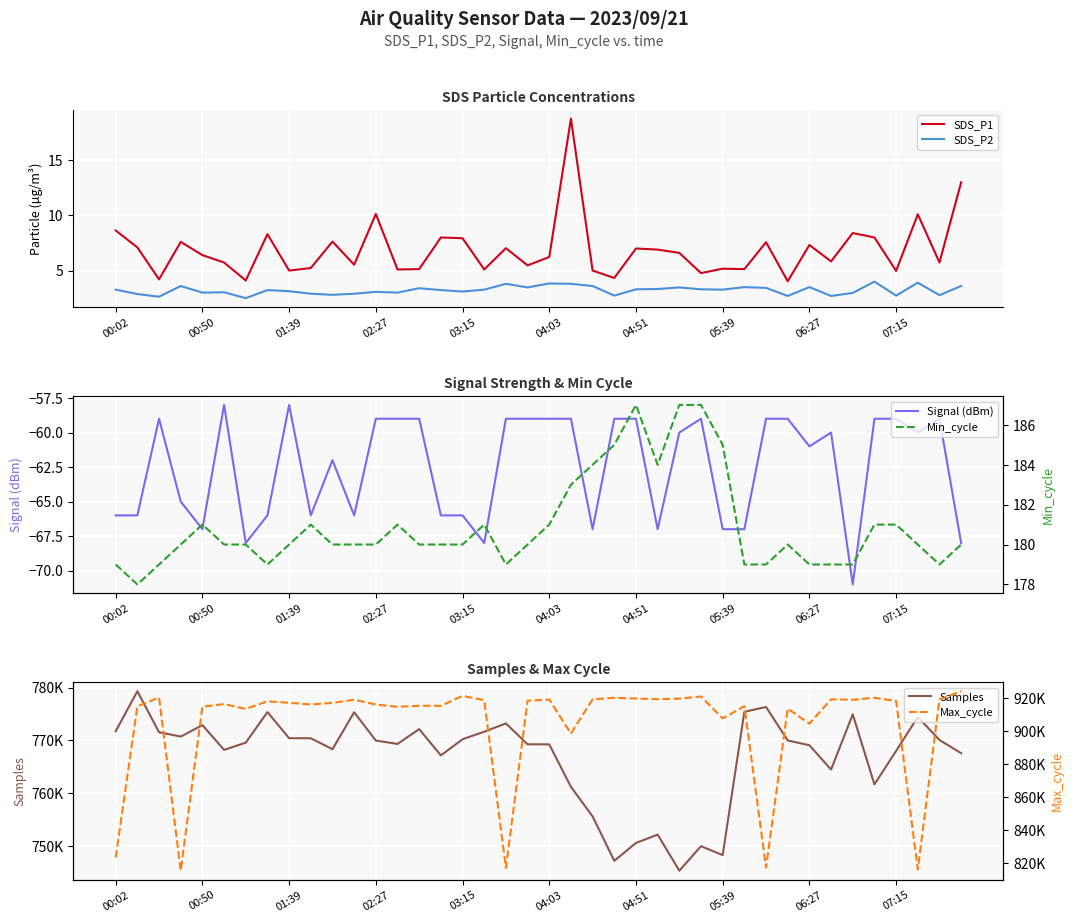

In Signal (dBm), how many points are lower than both neighbors (excluding endpoints)?

10